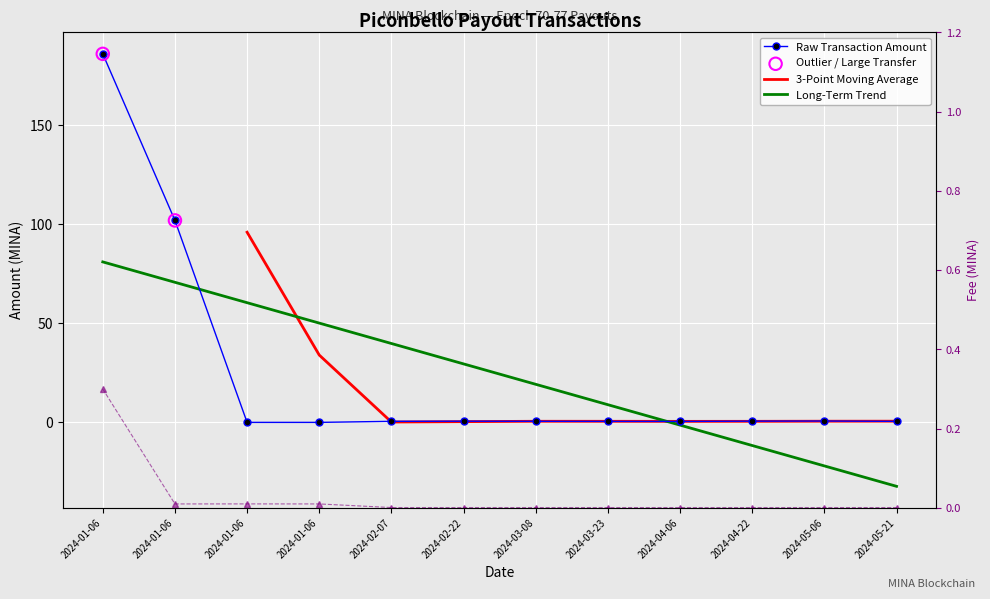

Which series has the widest spread of Y values?

Amount